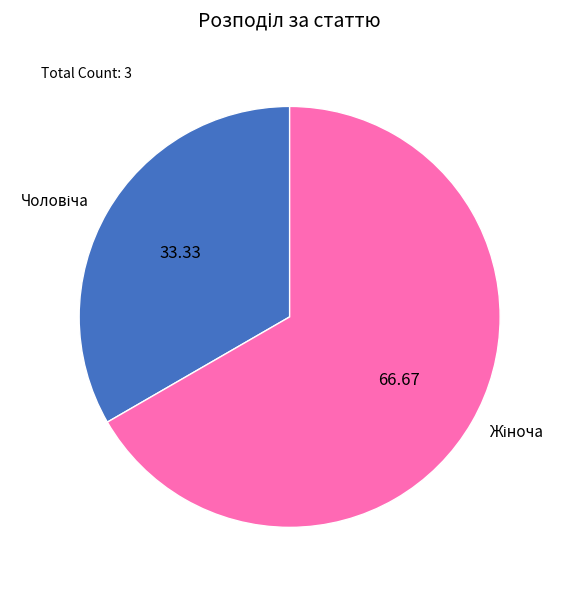

Does any single category account for the majority?

Yes